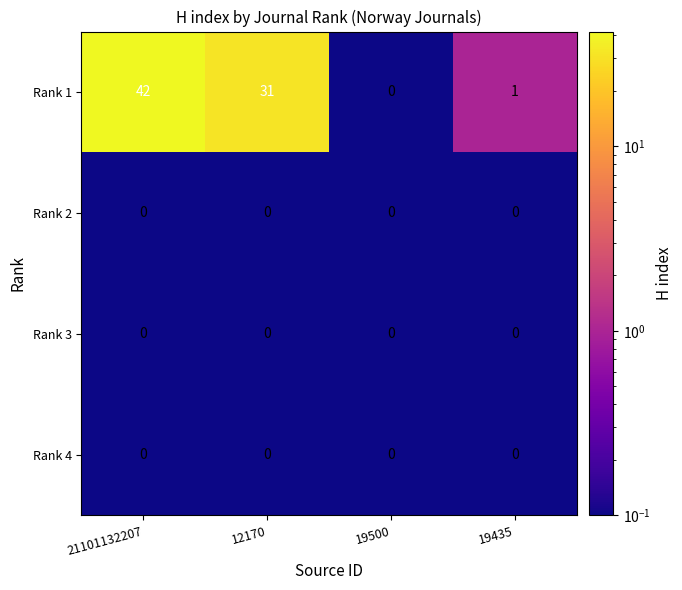

Which category has the highest value across all series?

21101132207